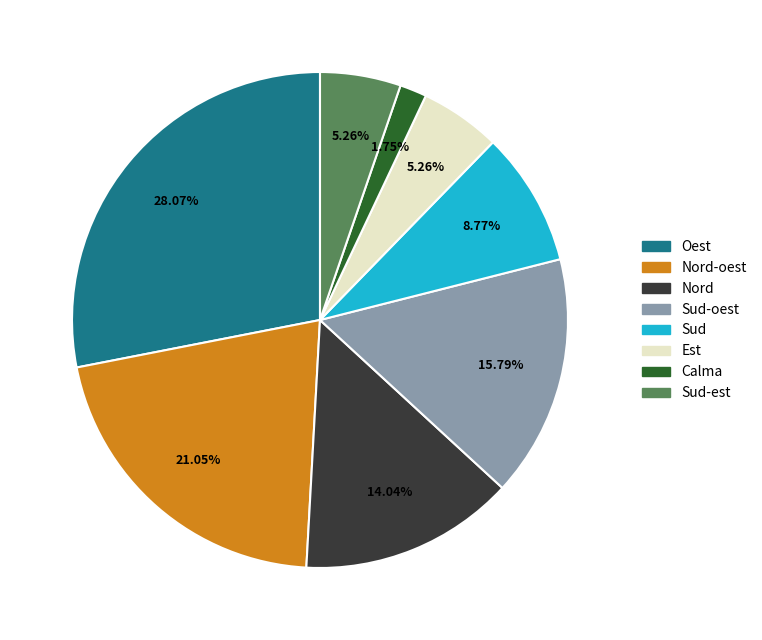

Does any single category account for the majority?

No